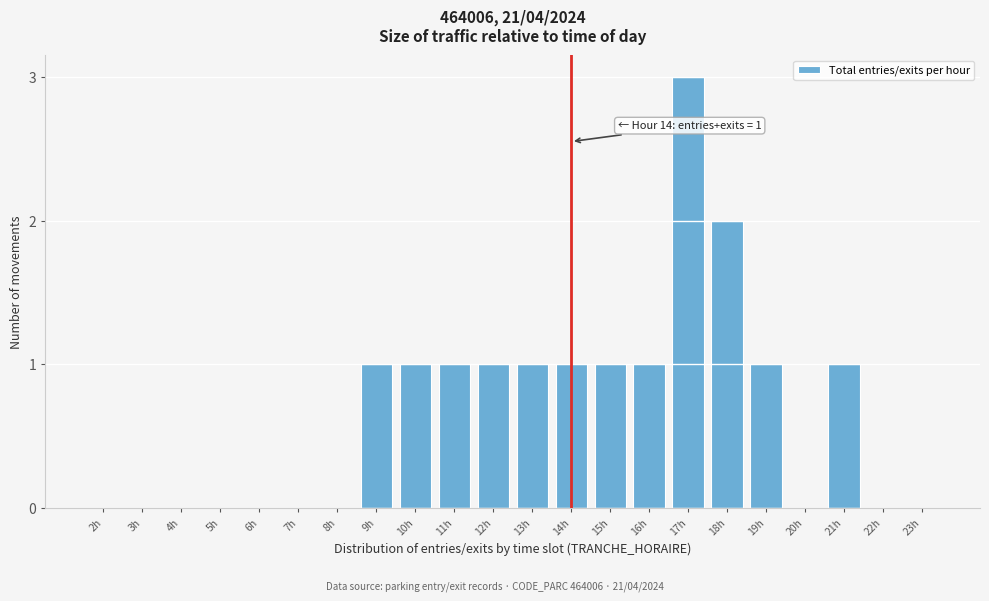

Reading right to left, list all the values displayed in this chart.

23h=0	22h=0	21h=1	20h=0	19h=1	18h=2	17h=3	16h=1	15h=1	14h=1	13h=1	12h=1	11h=1	10h=1	9h=1	8h=0	7h=0	6h=0	5h=0	4h=0	3h=0	2h=0